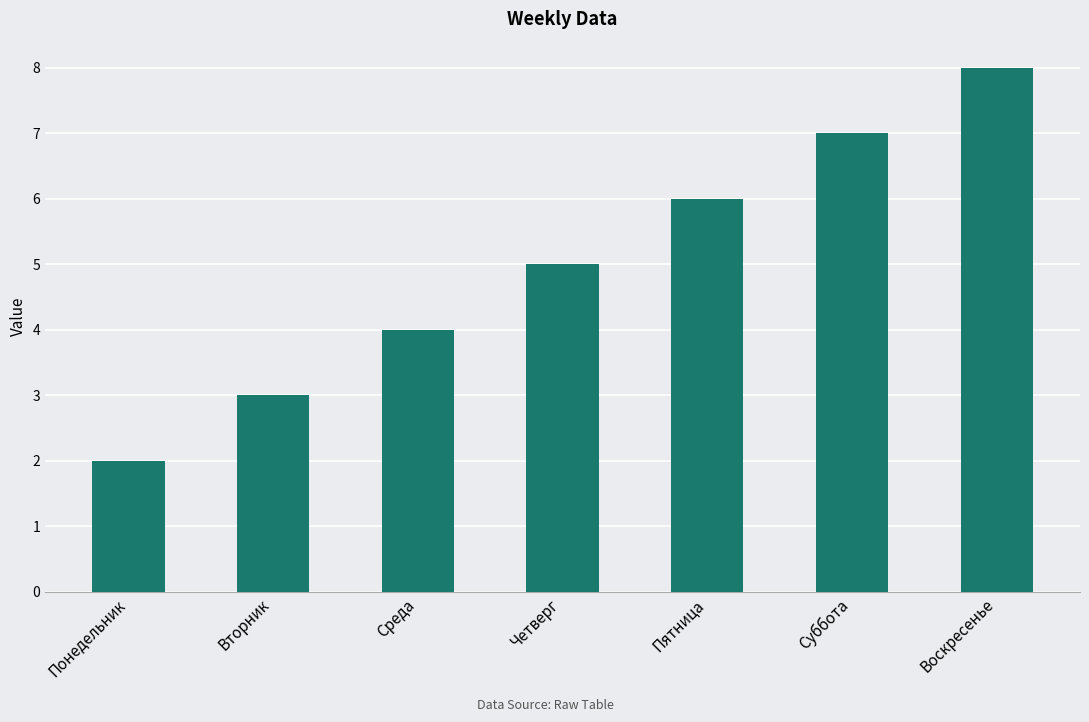

What is the label of the 4th bar from the right?

Четверг